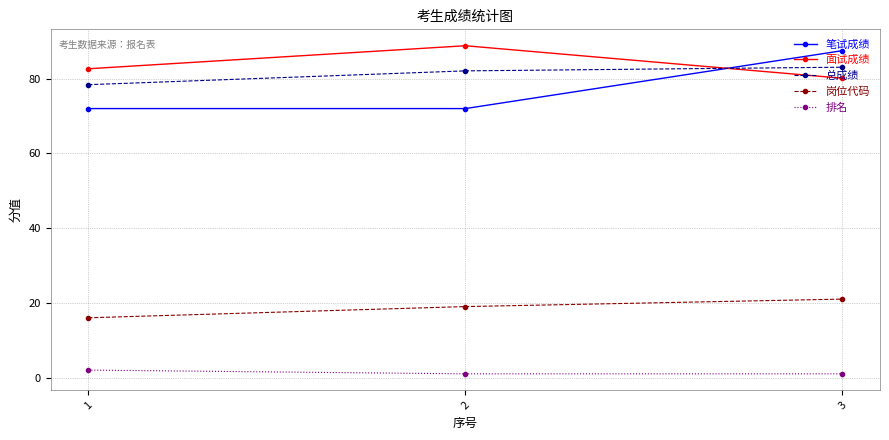

Which series has the largest range (max minus min)?

笔试成绩